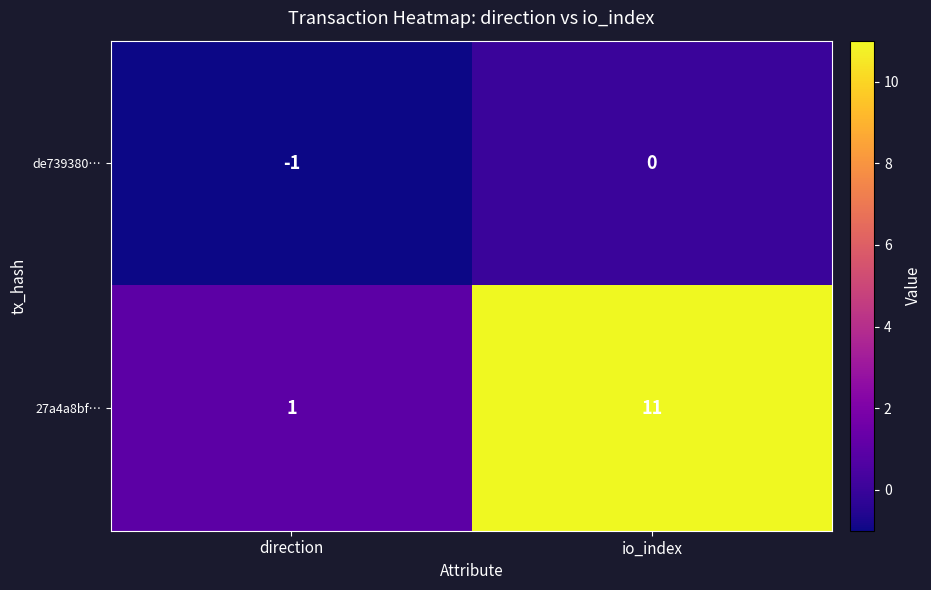

List the series in order of their peak value, highest first.

27a4a8bf…, de739380…